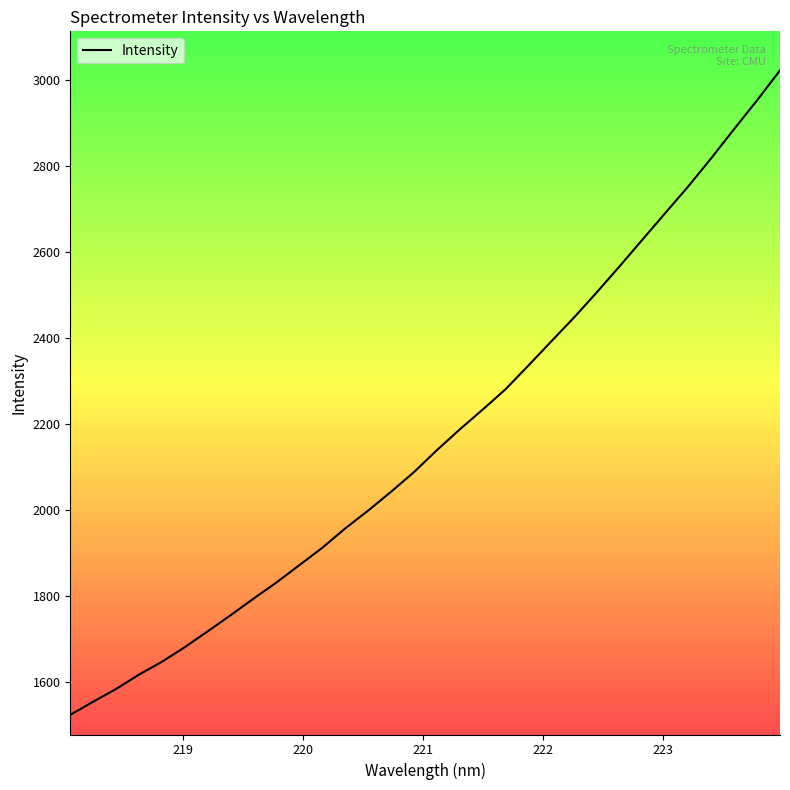

Count the number of categories in the chart.

32